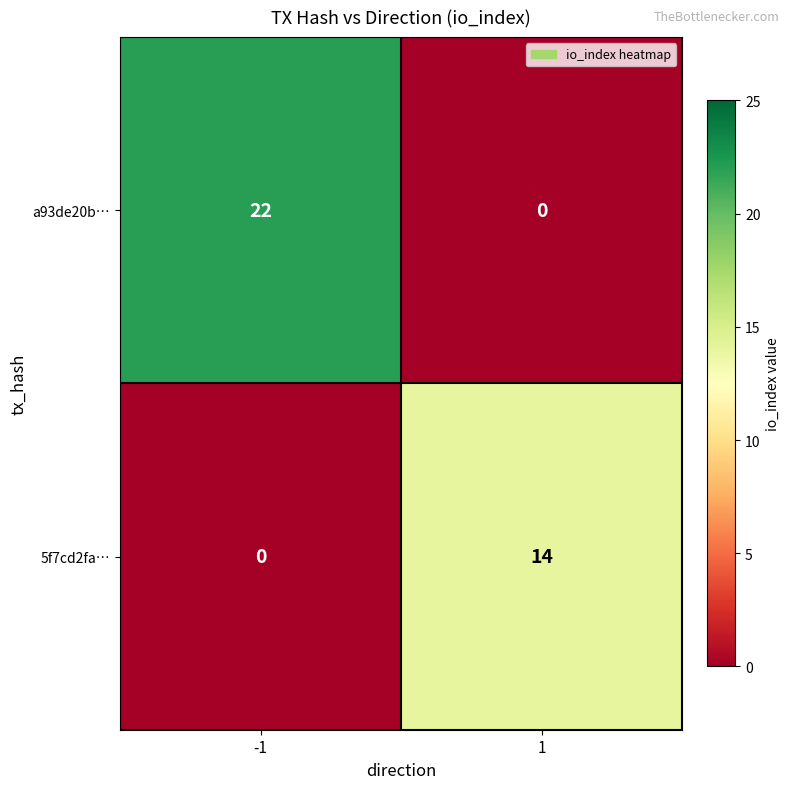

Is it true that 5f7cd2fa… equals 0 at -1?

True